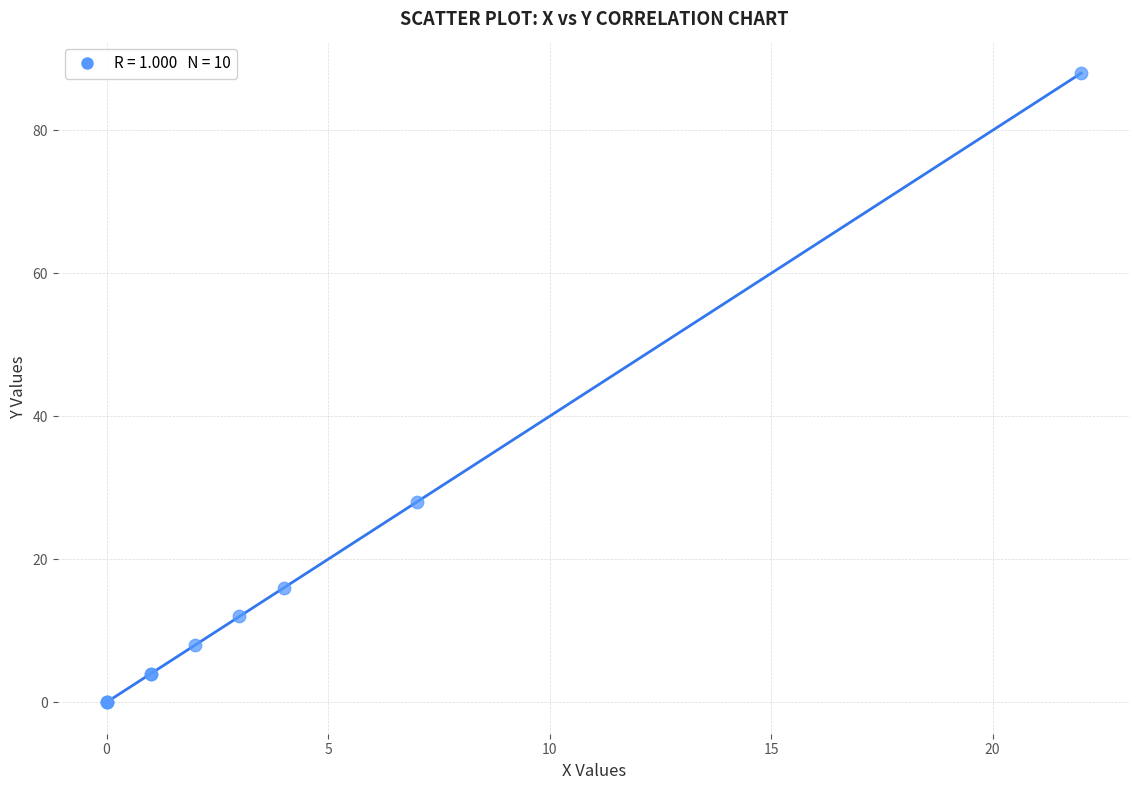

What Y value in the scatter plot is closest to 44?

28